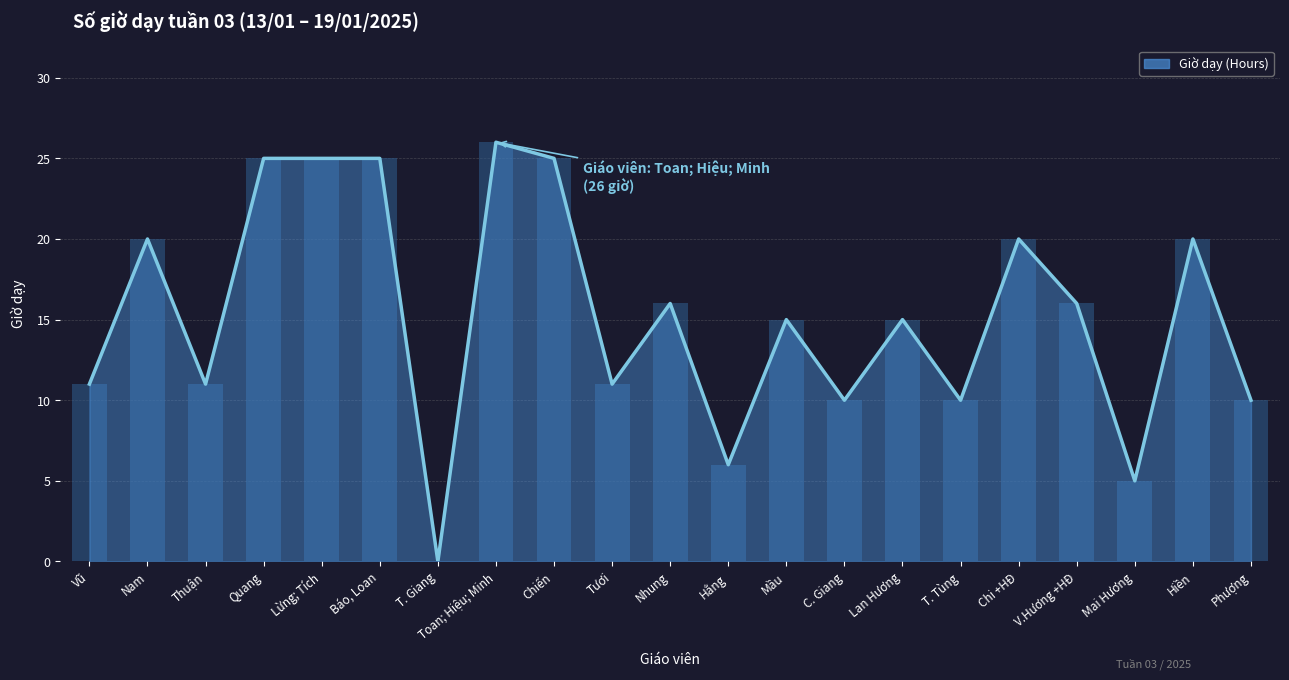

Reading left to right, list all the values displayed in this chart.

Vũ=11	Nam=20	Thuận=11	Quang=25	Lừng; Tích=25	Báo, Loan=25	T. Giang=0	Toan; Hiệu; Minh=26	Chiến=25	Tươi=11	Nhung=16	Hằng=6	Mầu=15	C. Giang=10	Lan Hương=15	T. Tùng=10	Chi +HĐ=20	V.Hương +HĐ=16	Mai Hương=5	Hiền=20	Phượng=10